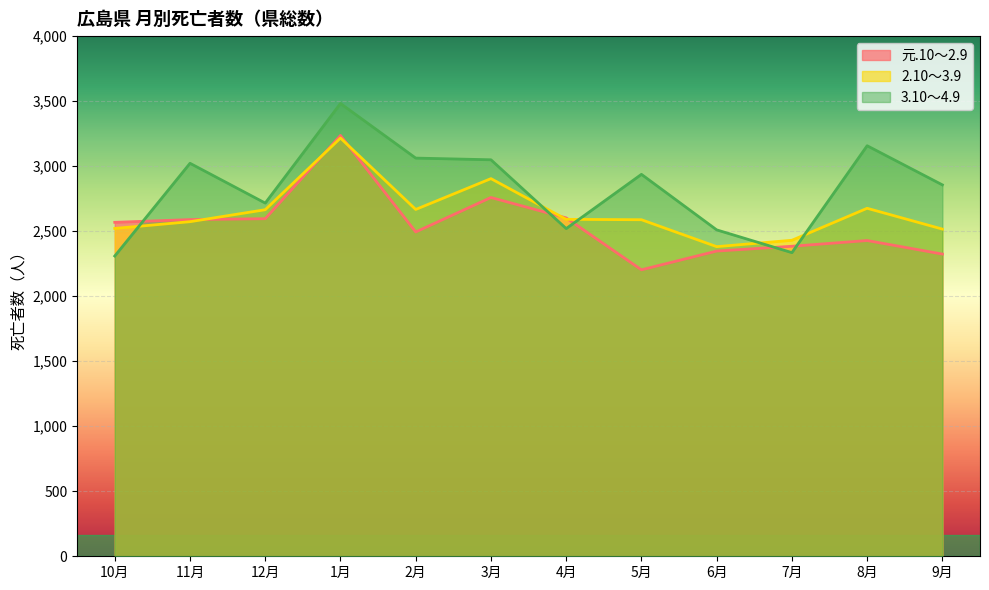

At which category does the chart reach its minimum across all series?

5月